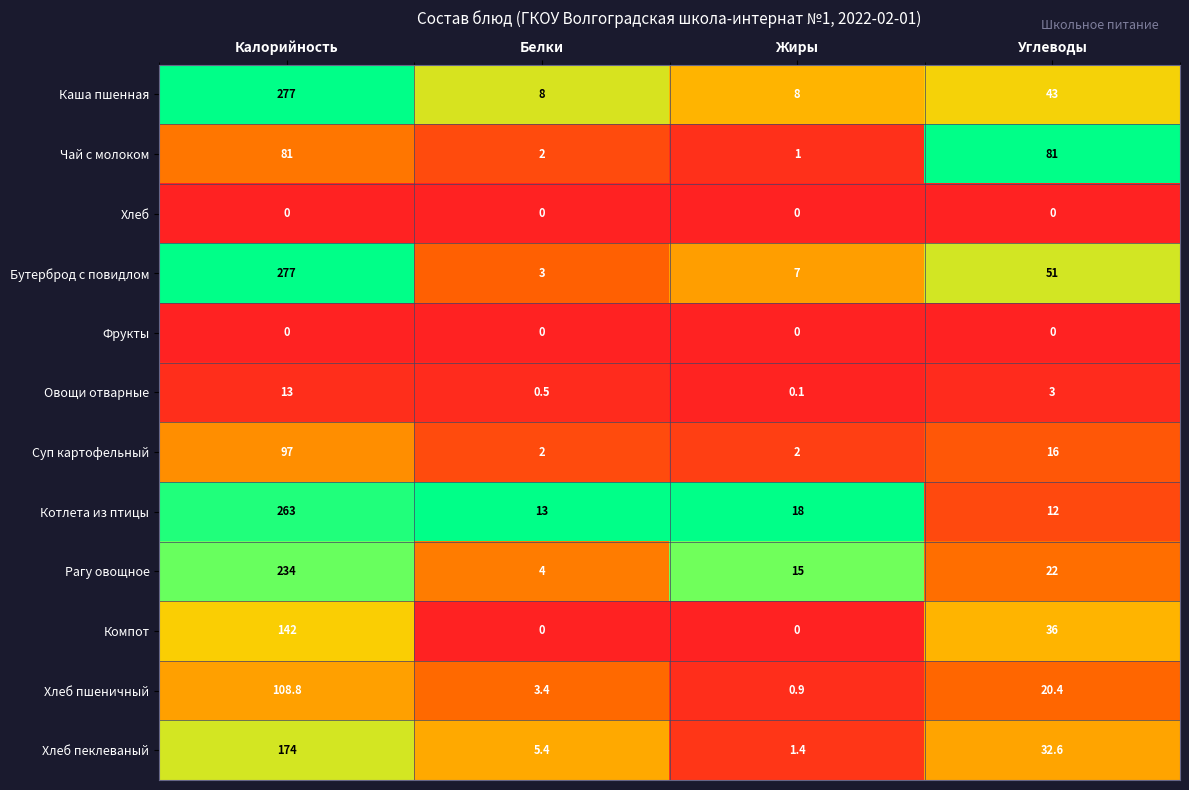

At which category is the sum across all series the highest?

Калорийность